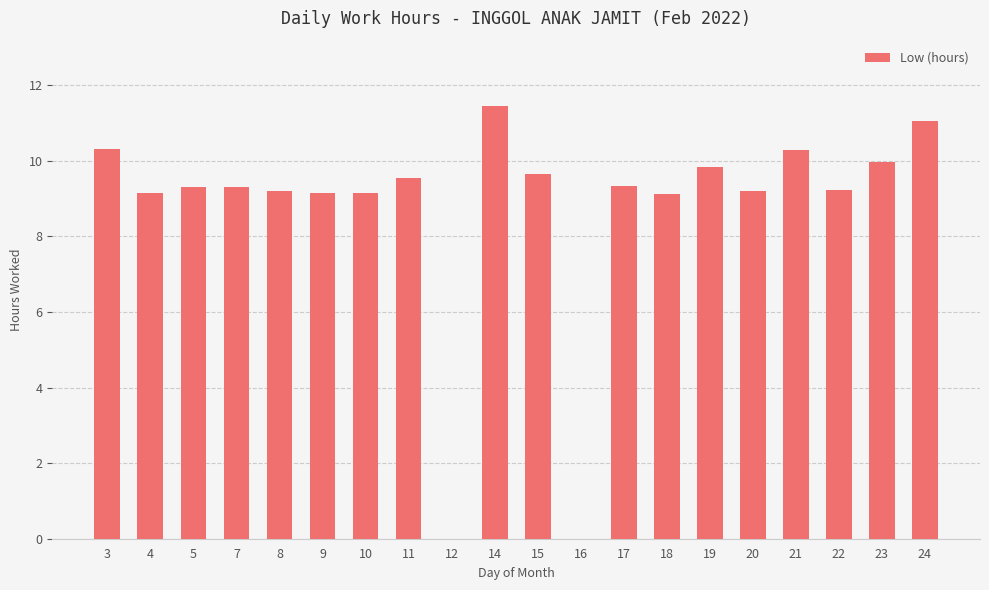

What is the sum of all values?

174.2